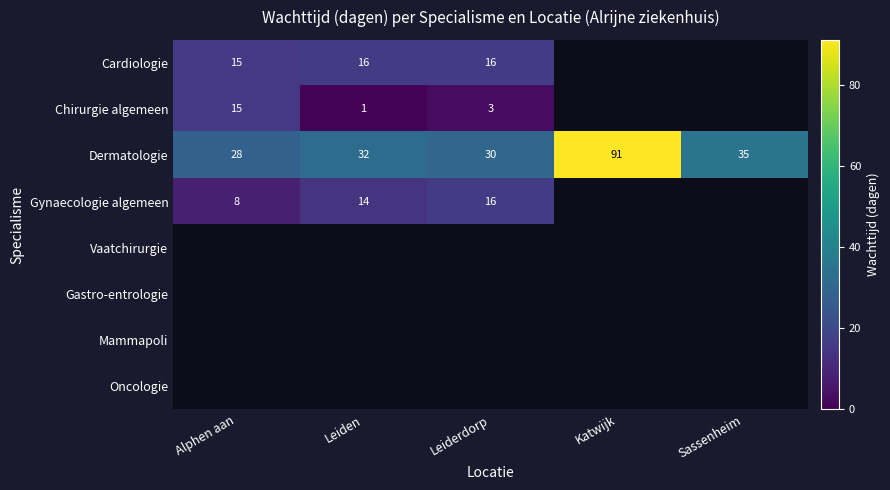

How many series are shown in this chart?

8